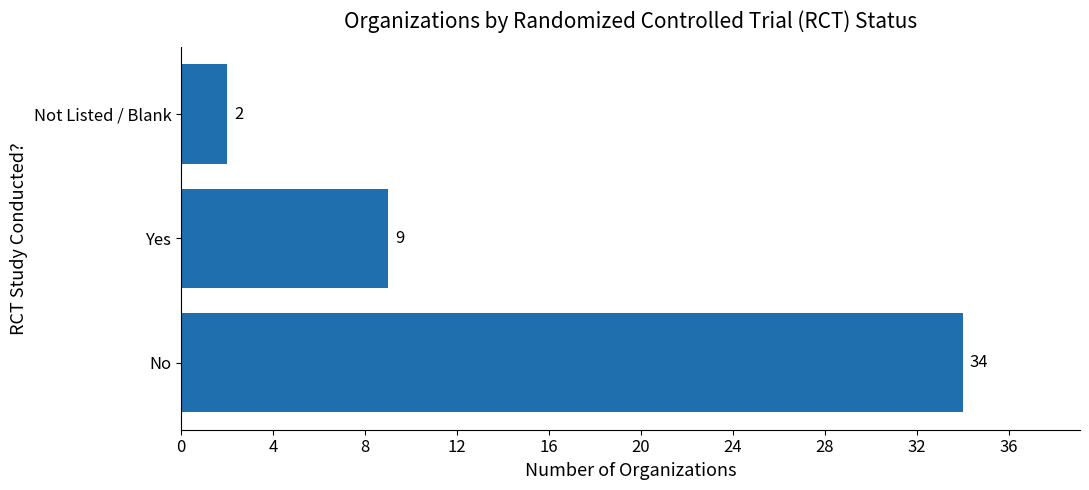

Are the bars grouped side by side (vs. stacked)?

No